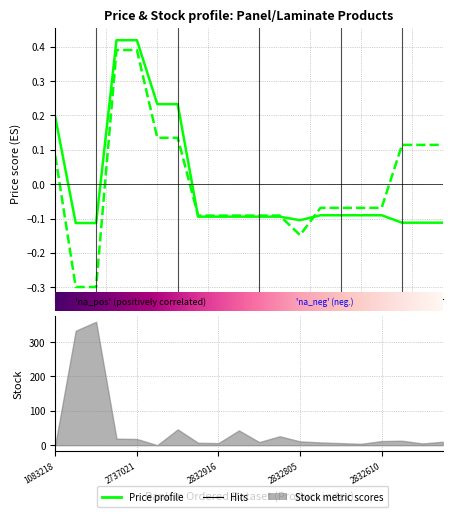

How many data points in Ціна are above 0?

5